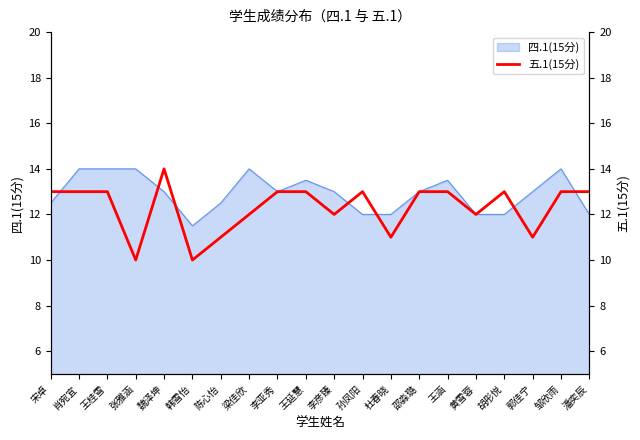

What is the ratio of the value at 黄雪蓉 to the value at 宋卓?

0.9